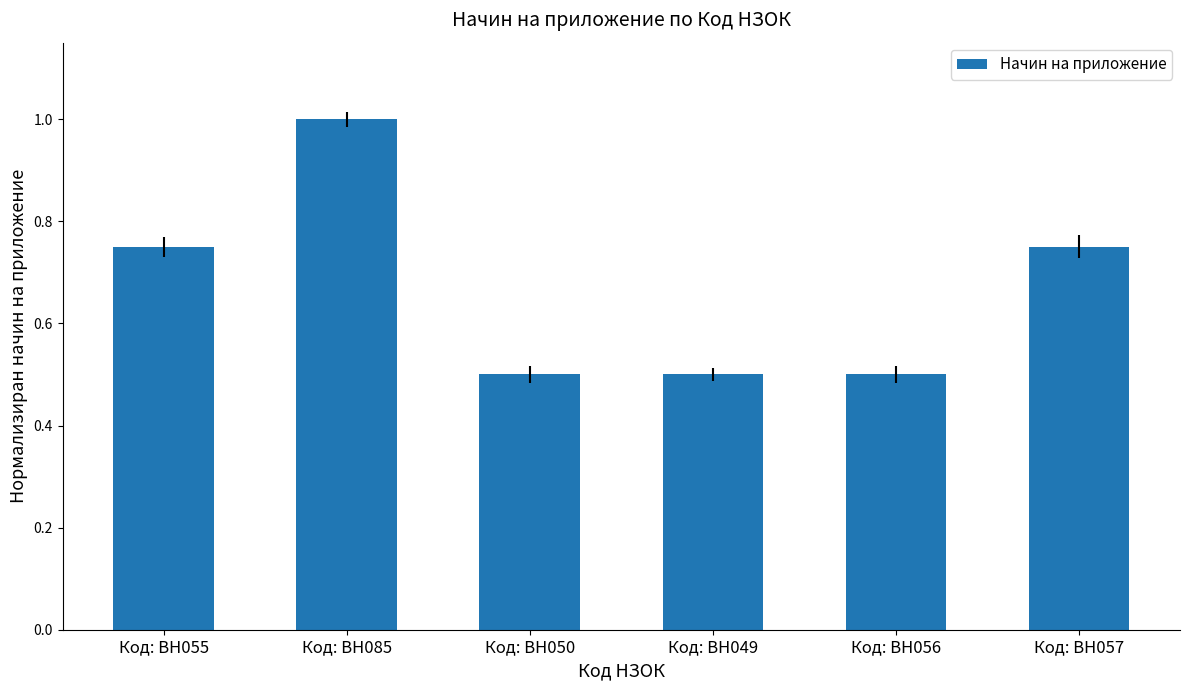

What is the average value?

0.7